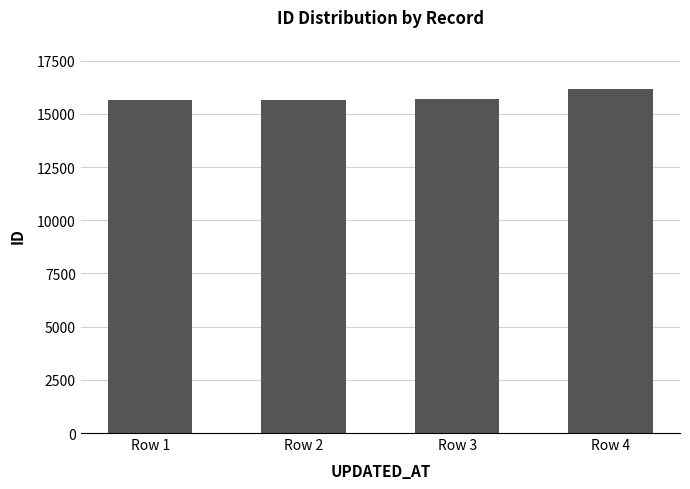

What is the smallest value displayed?

15657